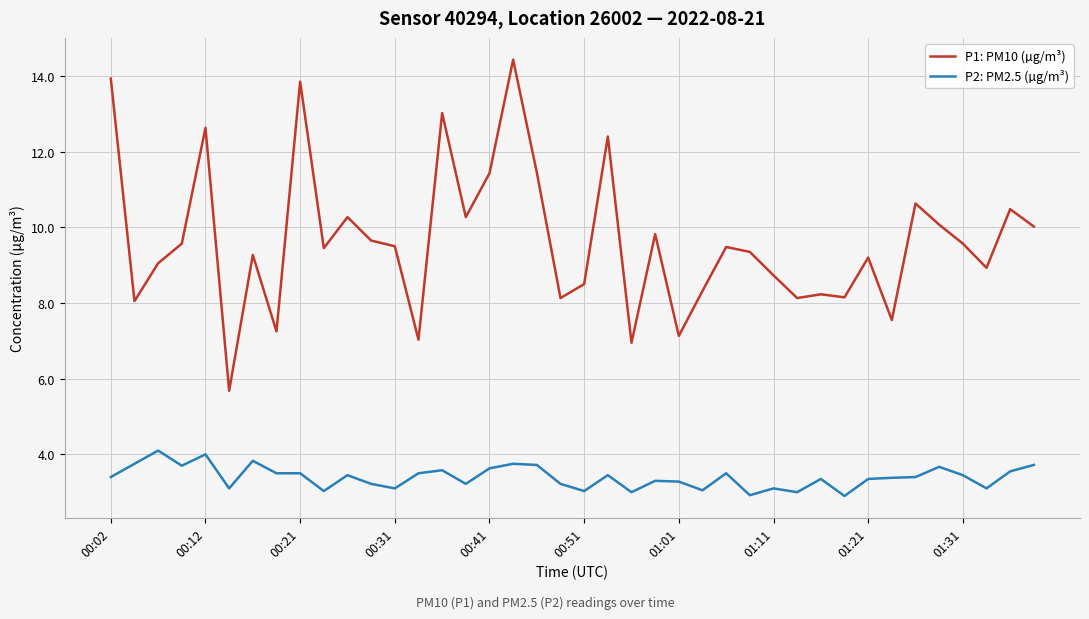

Which series has the largest total across all categories?

P1: PM10 (µg/m³)